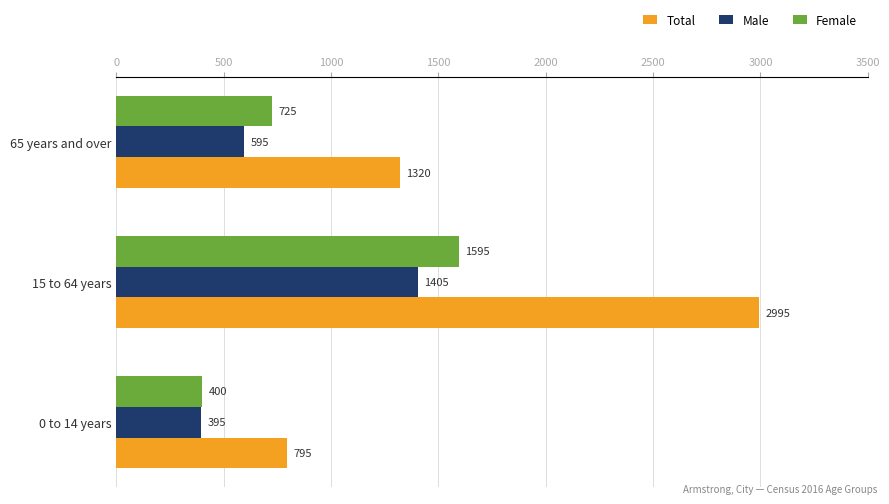

Which series has the widest spread of values?

Total